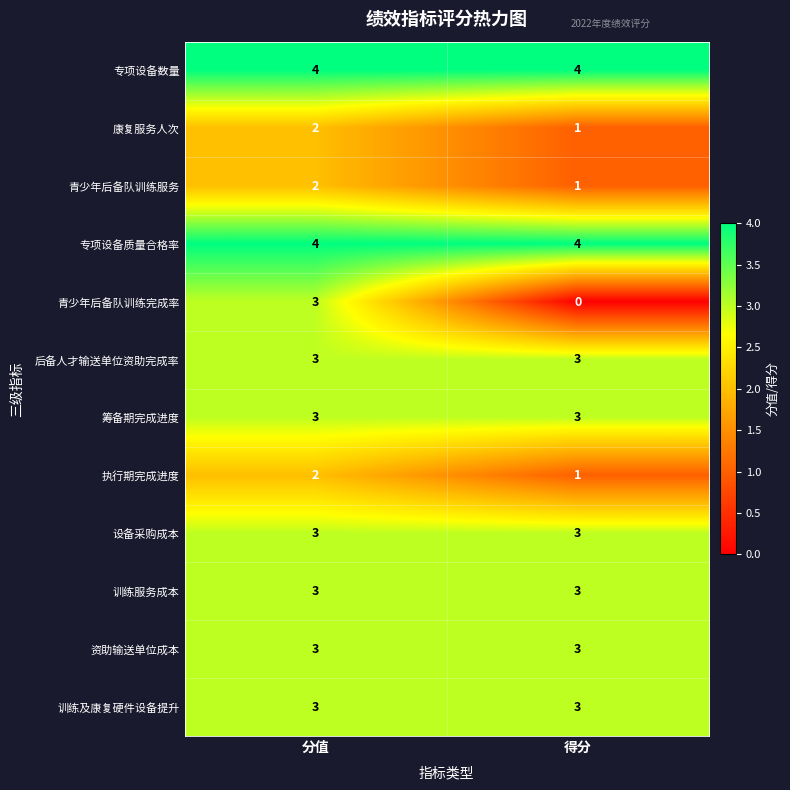

Which series changed the most between 分值 and 得分?

青少年后备队训练完成率